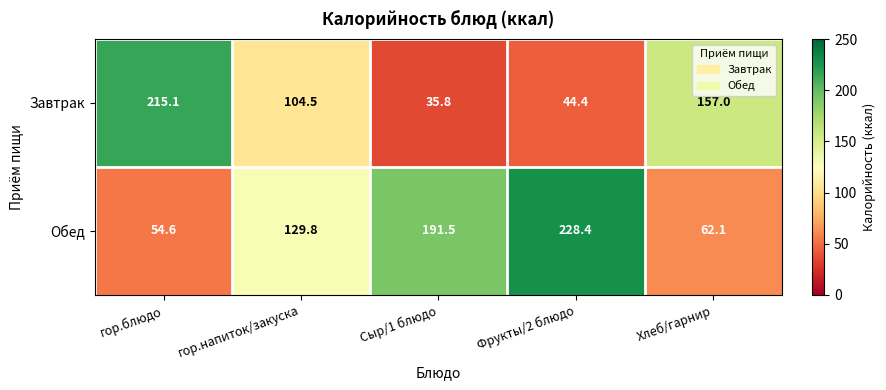

At which category does the chart reach its peak across all series?

Фрукты/2 блюдо